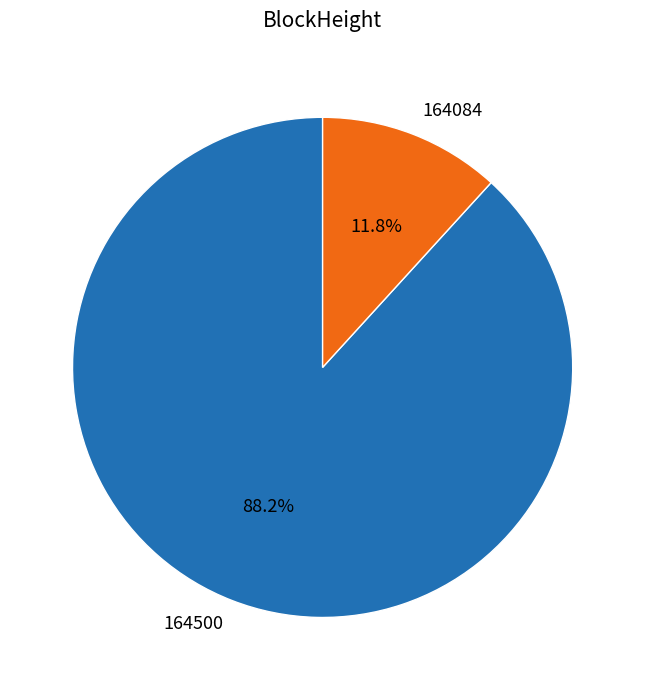

Which category has the biggest portion of the pie?

164500